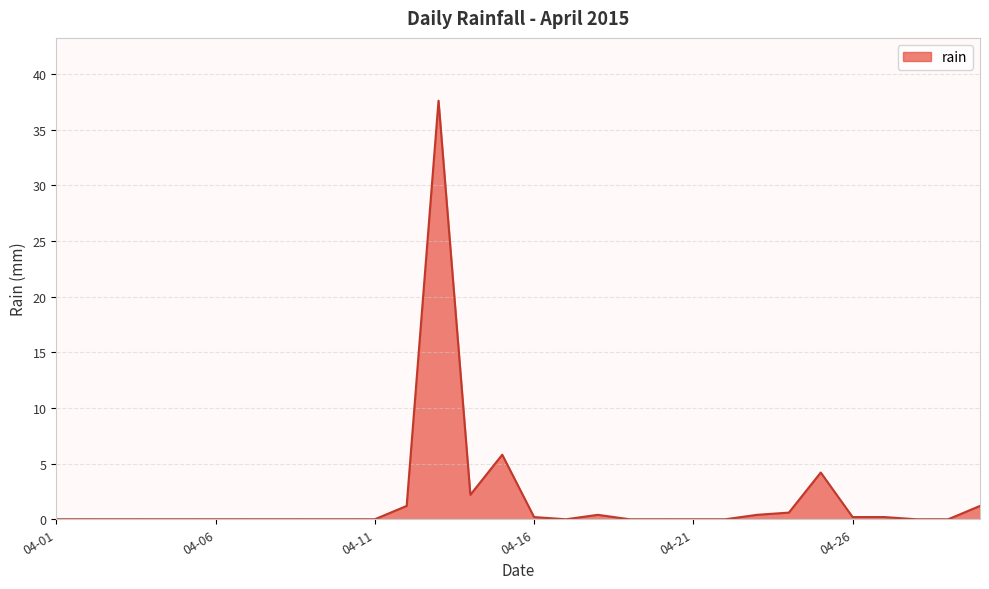

What is the maximum value shown in the chart?

37.6